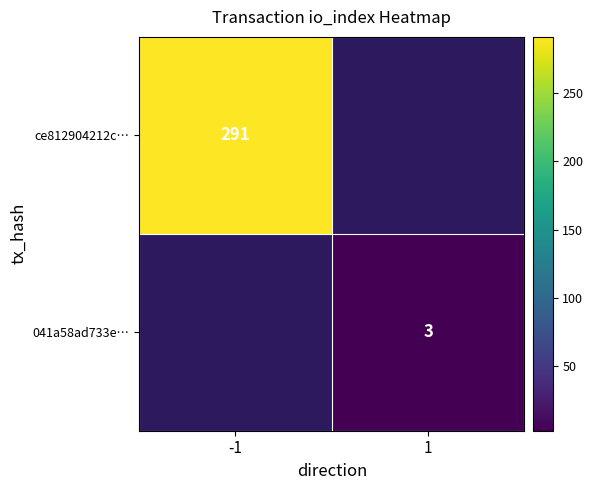

True or false: ce812904212c… has a value of 291 at -1.

True